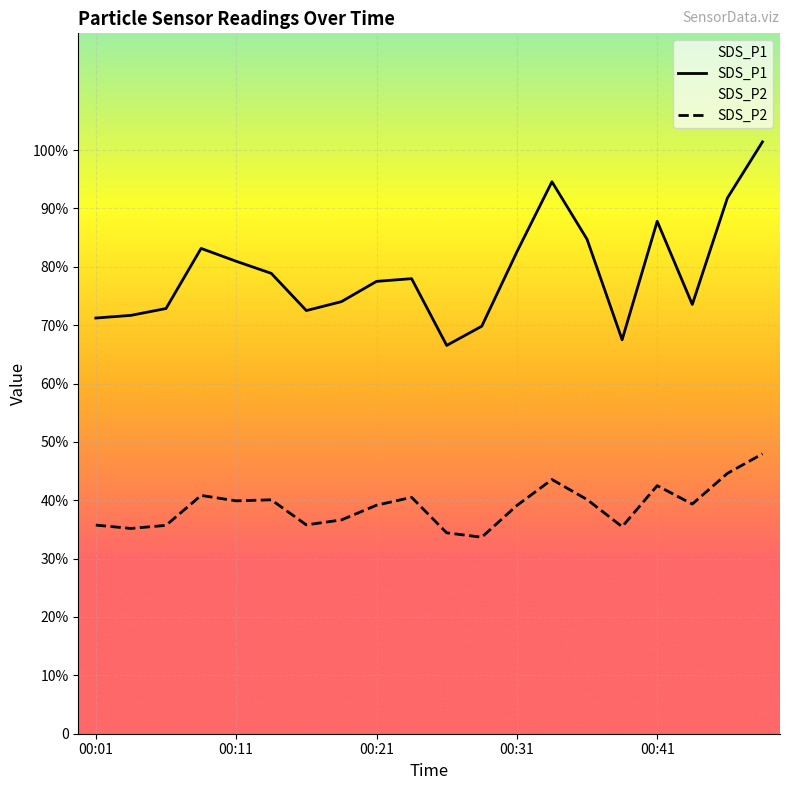

What are all the series names shown in the legend?

SDS_P1, SDS_P2